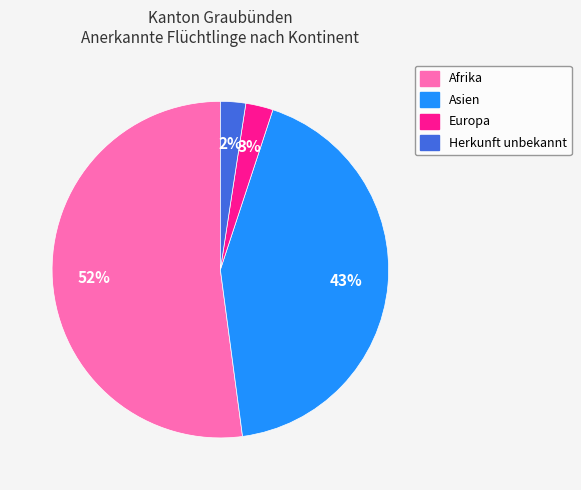

To the nearest percent, what portion does Europa represent?

3%